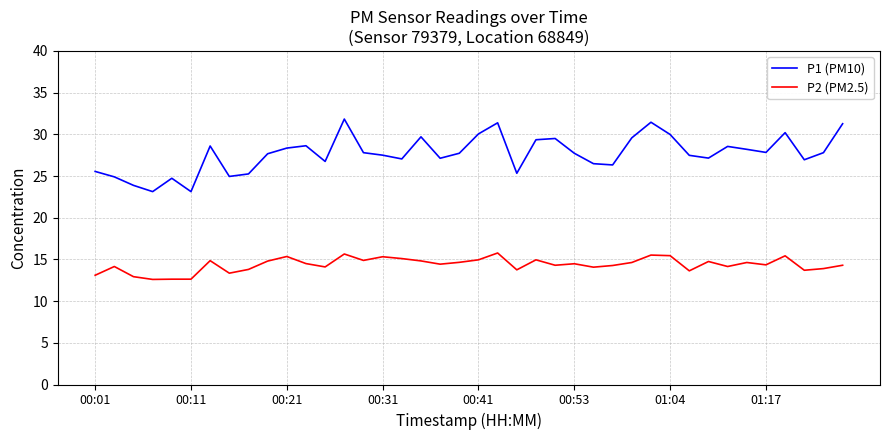

True or false: P2 (PM2.5) and P1 (PM10) intersect in this chart.

False